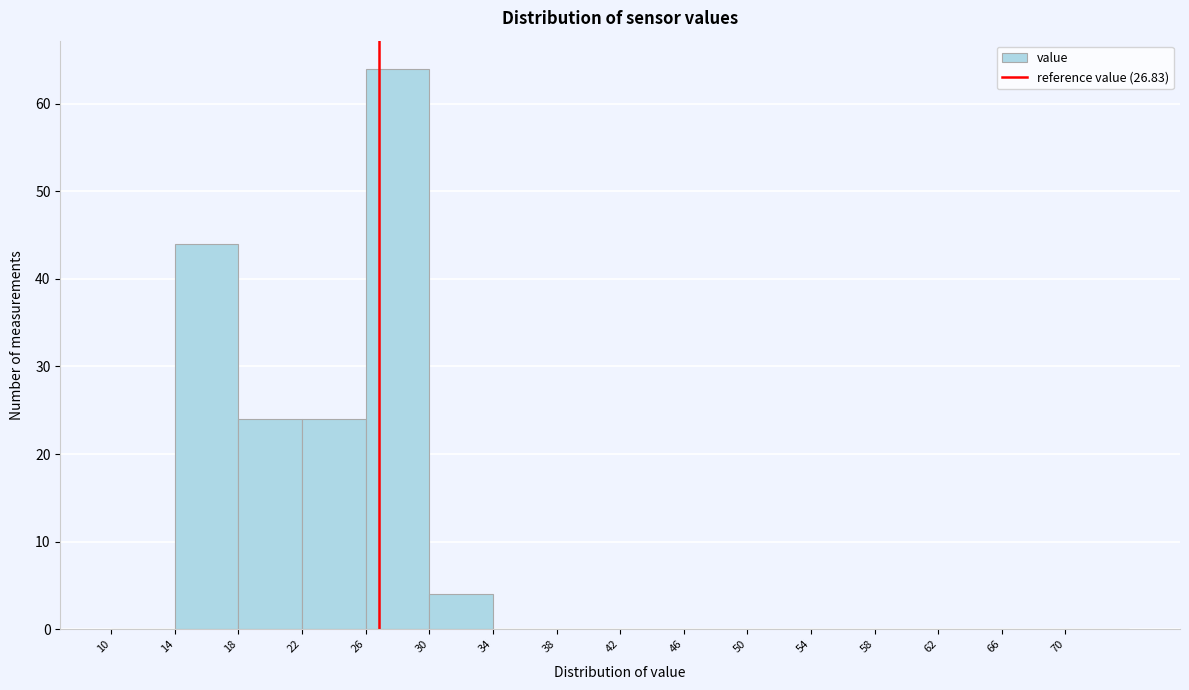

What is the height of the bar covering 14 to 18 on the x-axis? The values are not printed on the chart, so give them approximately, as read against the axis.

44